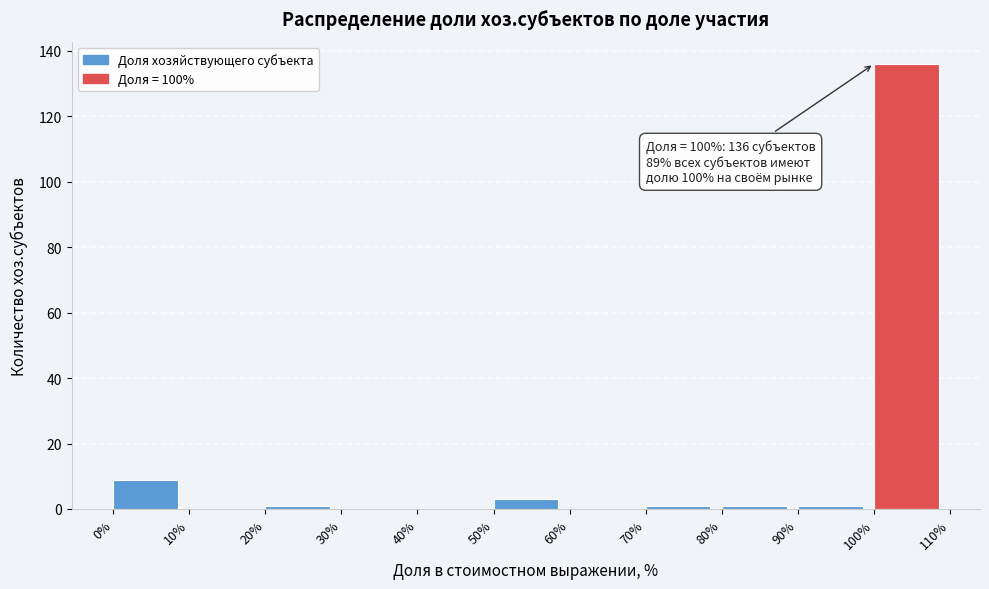

Which range on the x-axis has the tallest bar?

100% to 110%